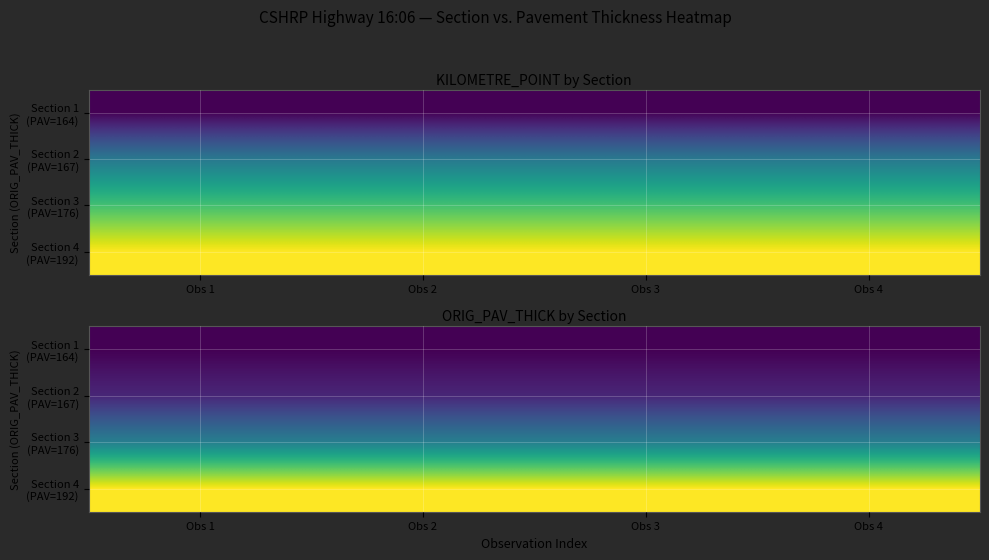

Which label corresponds to the largest value in the chart?

Obs 1